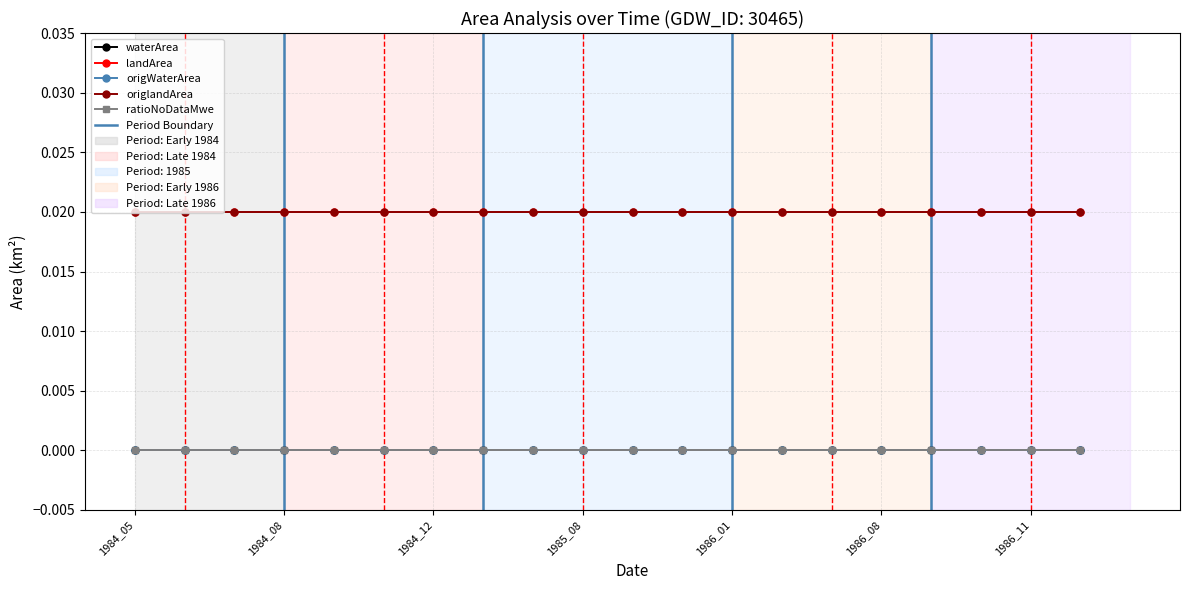

Rank the series by their maximum value, from lowest to highest.

waterArea, origWaterArea, ratioNoDataMwe, landArea, origlandArea